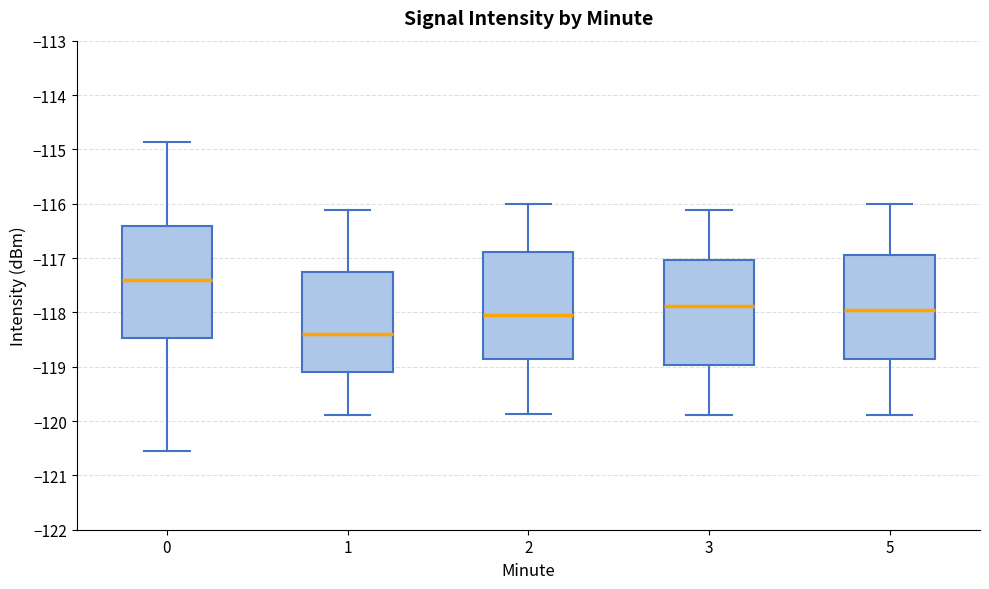

Where does the lower whisker of the box at x = 5 end on the y-axis? The values are not printed on the chart, so give them approximately, as read against the axis.

-119.9